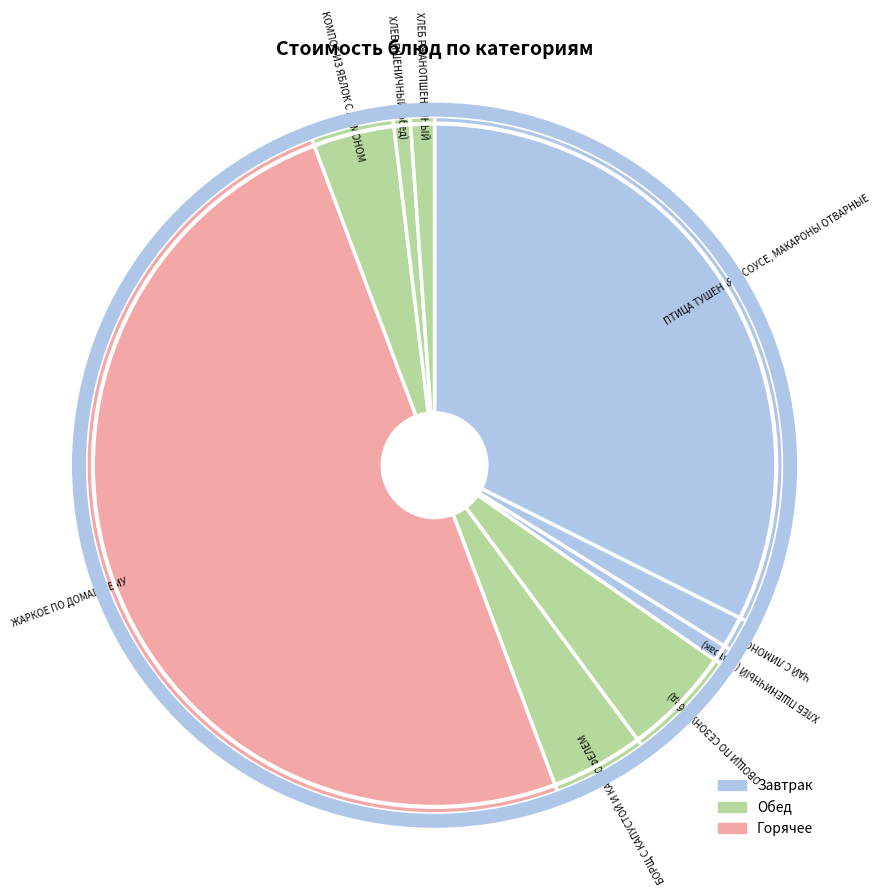

Is the sum of ОВОЩИ ПО СЕЗОНУ (обед) and ПТИЦА ТУШЕНАЯ В СОУСЕ, МАКАРОНЫ ОТВАРНЫЕ greater than half?

No